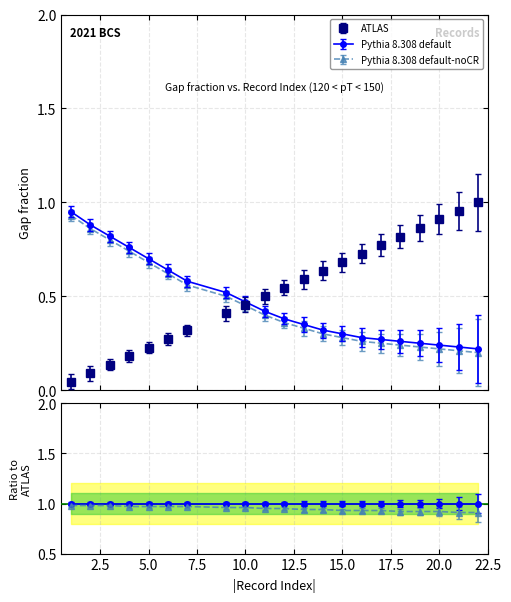

Which label corresponds to the largest value in the chart?

22